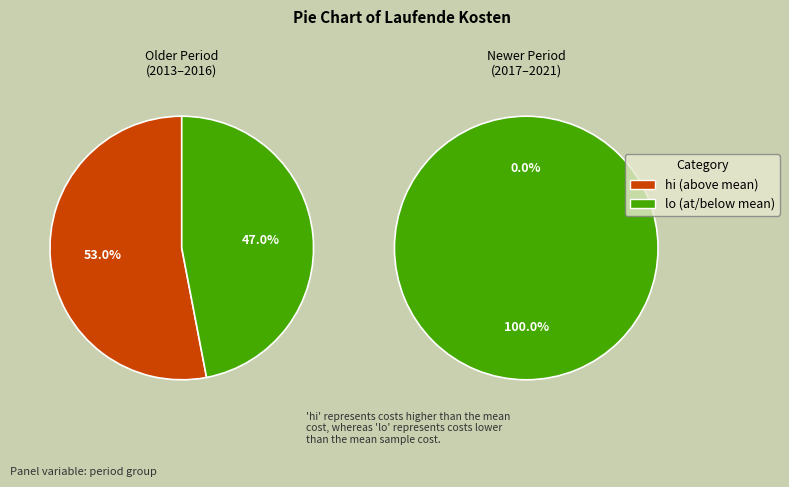

True or false: 2013-07-24 accounts for 15% of the total.

False